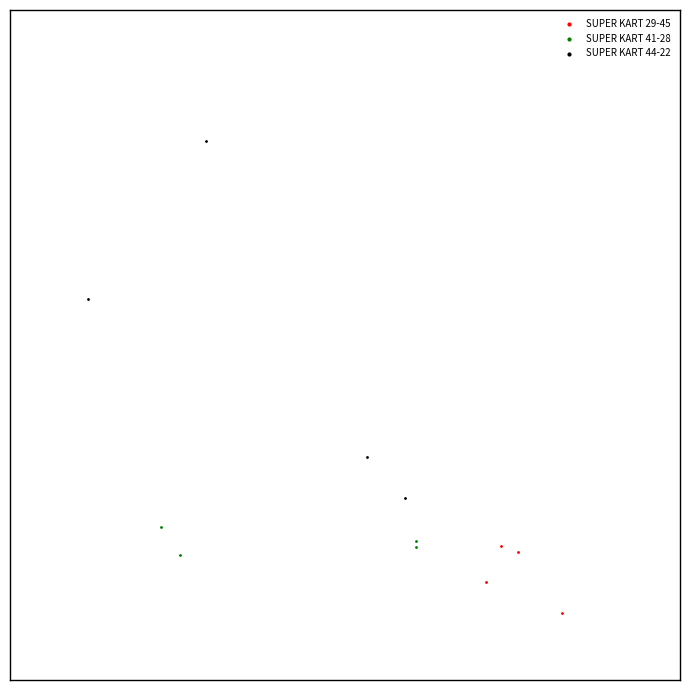

Which series contains the lowest Y value?

SUPER KART 29-45